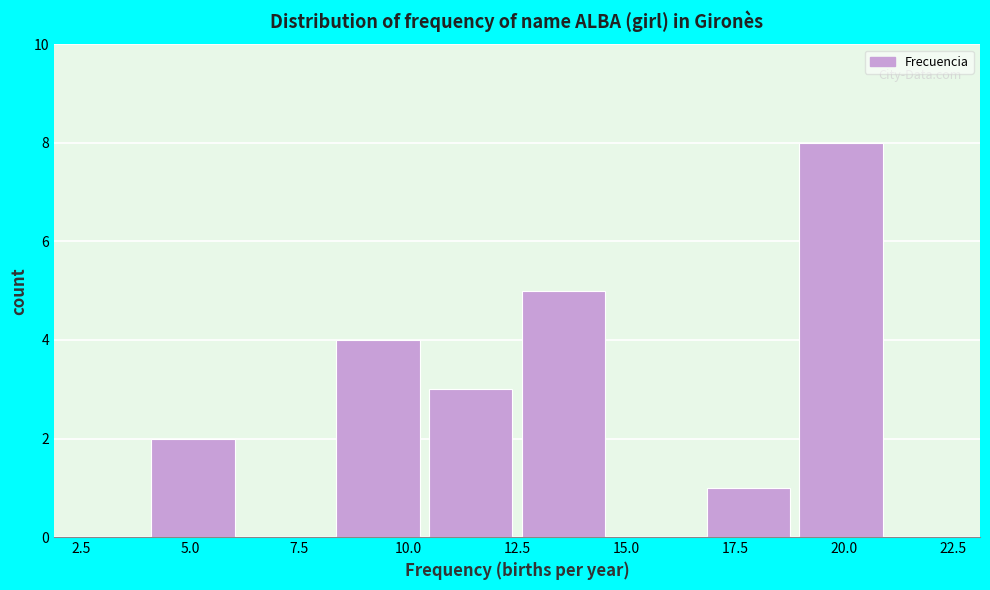

Over which range of the x-axis is the bar tallest?

19.0 to 21.0